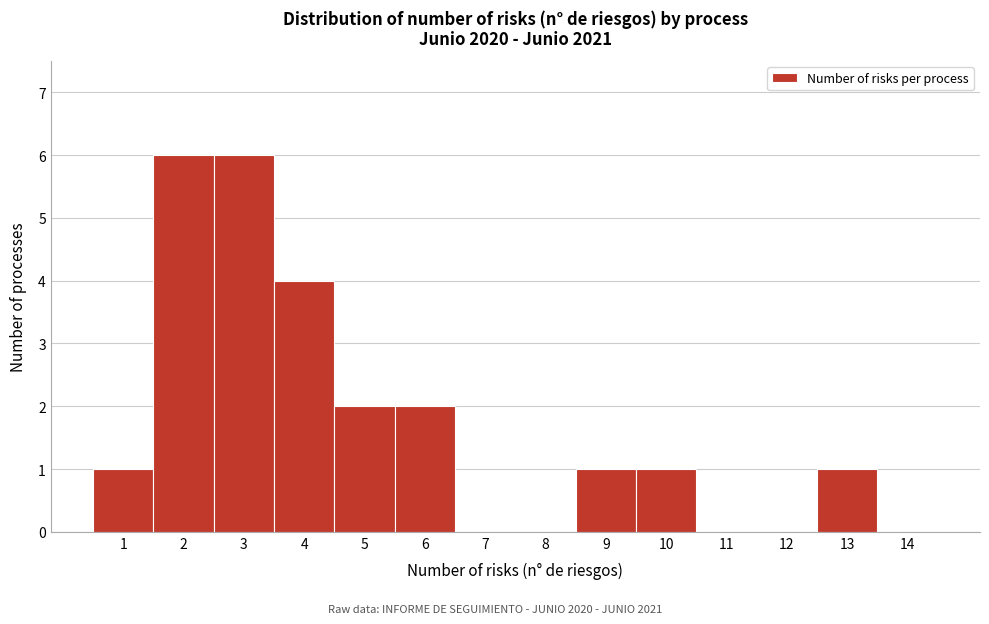

Reading left to right, transcribe this chart: for each bar, give the range it covers on the x-axis and its height. The values are not printed on the chart, so give them approximately, as read against the axis.

0.5 to 1.5: 1
1.5 to 2.5: 6
2.5 to 3.5: 6
3.5 to 4.5: 4
4.5 to 5.5: 2
5.5 to 6.5: 2
6.5 to 7.5: 0
7.5 to 8.5: 0
8.5 to 9.5: 1
9.5 to 10.5: 1
10.5 to 11.5: 0
11.5 to 12.5: 0
12.5 to 13.5: 1
13.5 to 14.5: 0